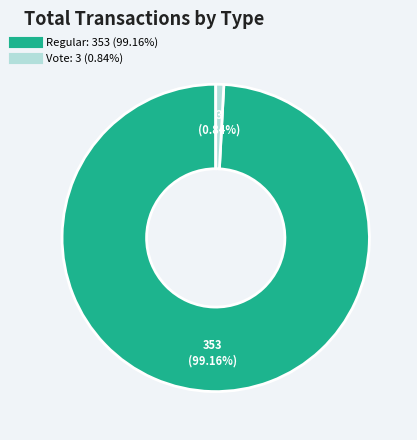

Does any single category account for the majority?

Yes